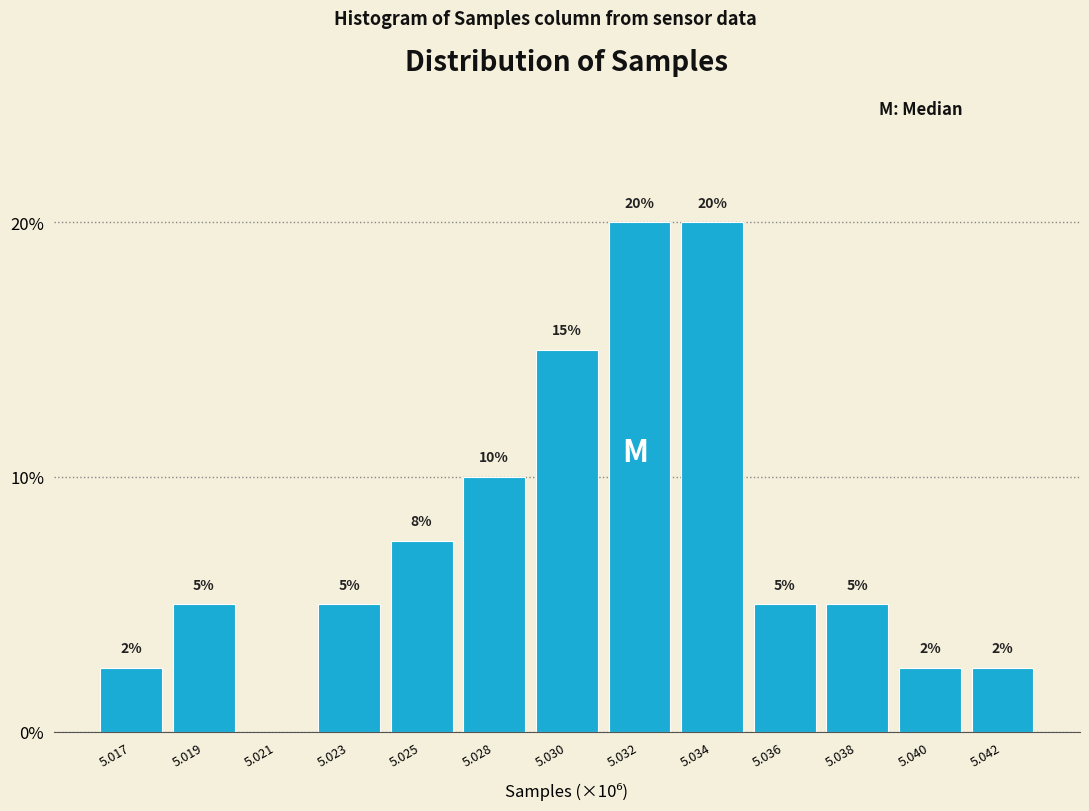

Is it true that the value at 5.023 is 5.0?

True